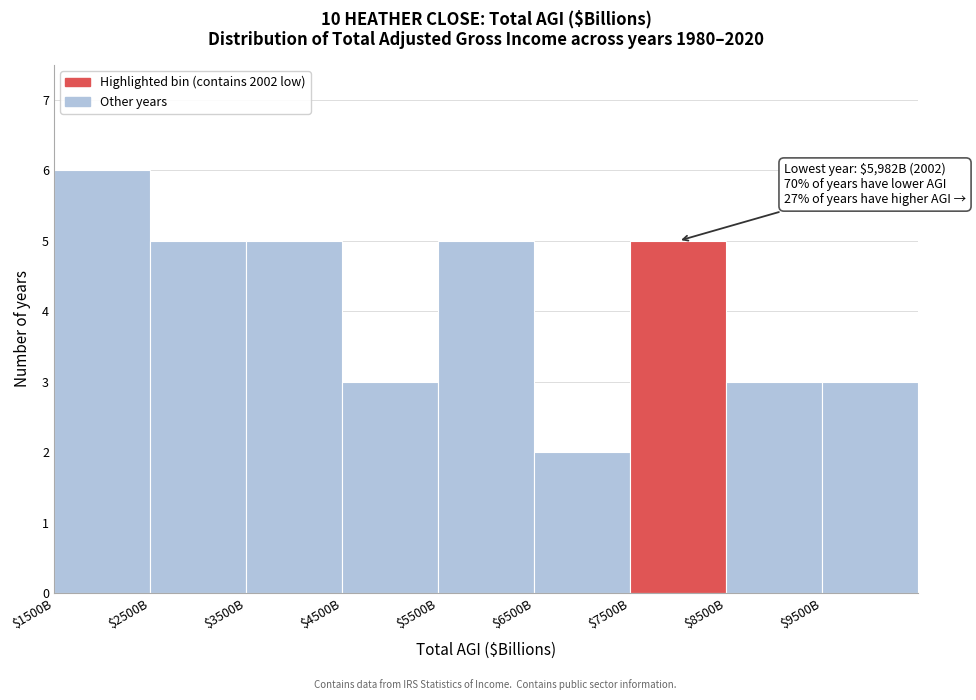

Reading left to right, extract all data points from this chart.

6	5	5	3	5	2	5	3	3